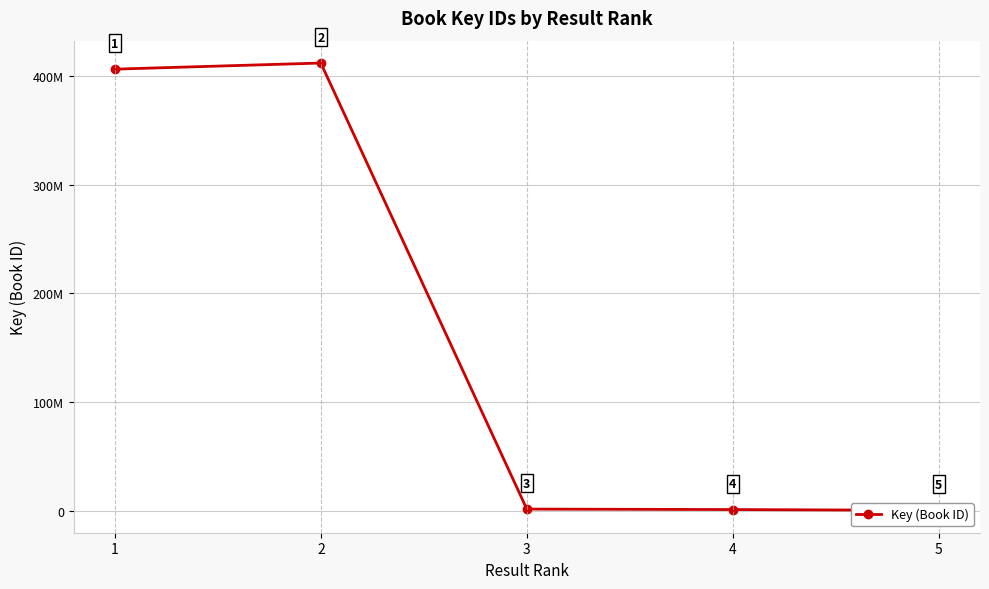

What is the value of the 2nd point from the left?

411948126